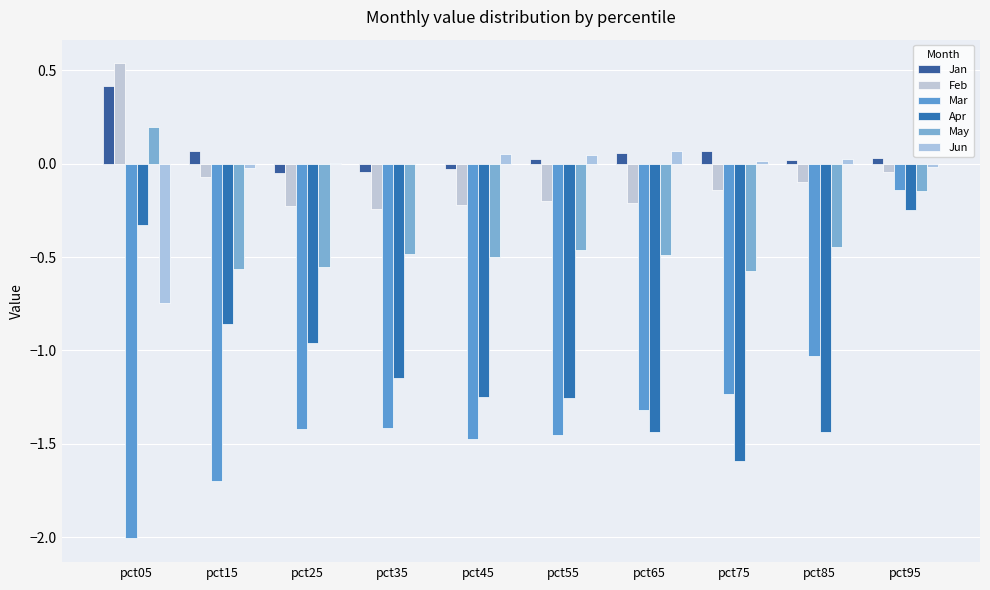

Which series has the largest range (max minus min)?

Mar